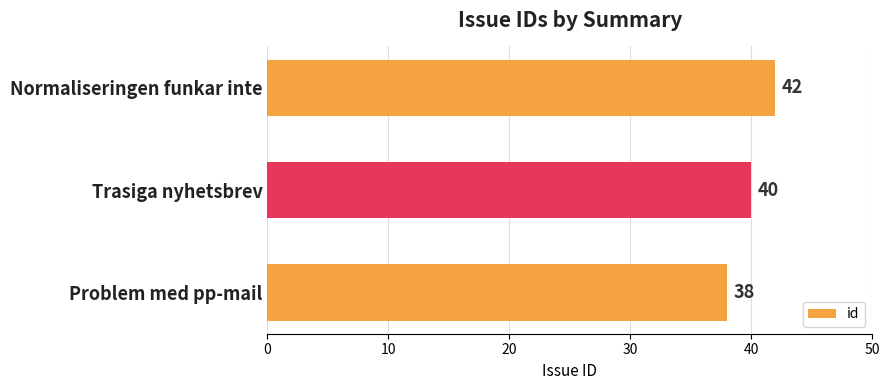

Are the bars horizontal?

Yes